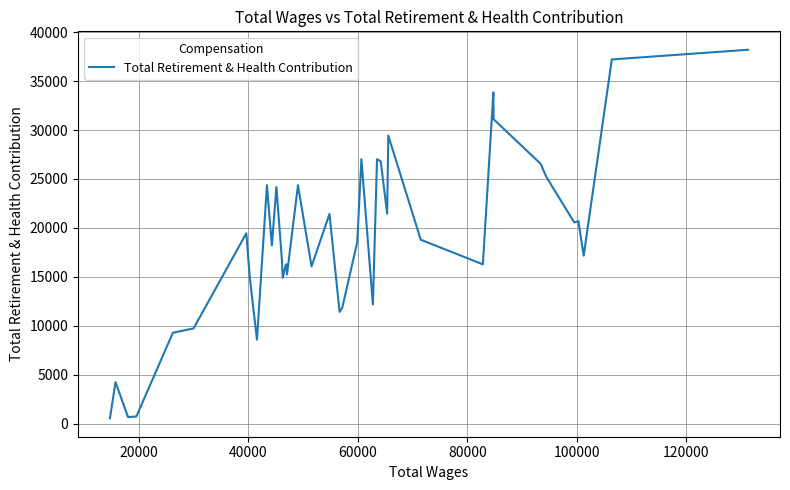

What is the greatest value displayed?

38201